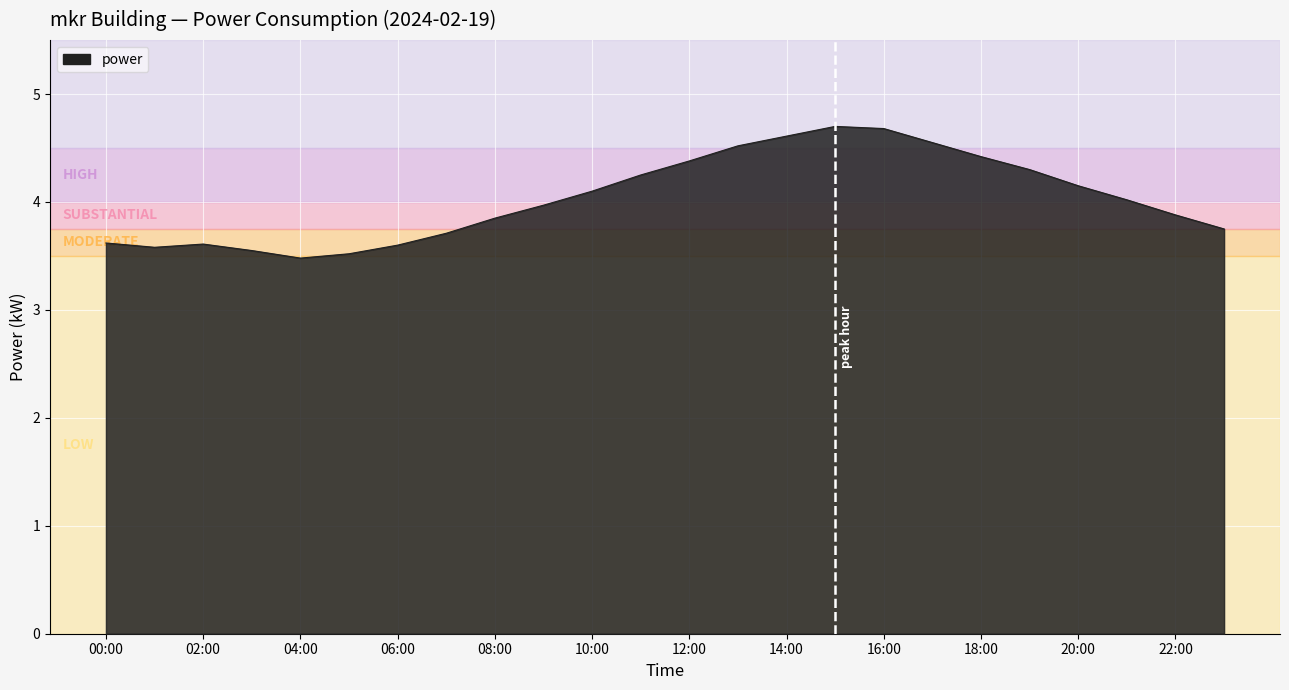

What is the smallest value displayed?

3.5